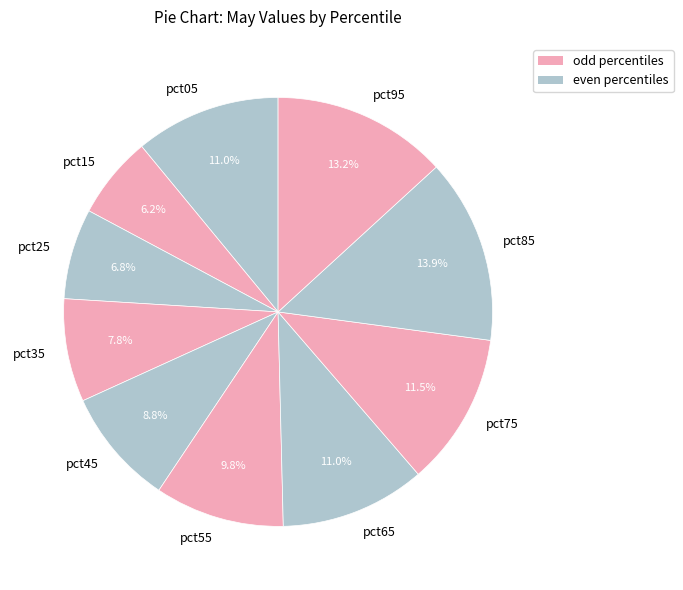

Is pct05 the majority of the pie?

No